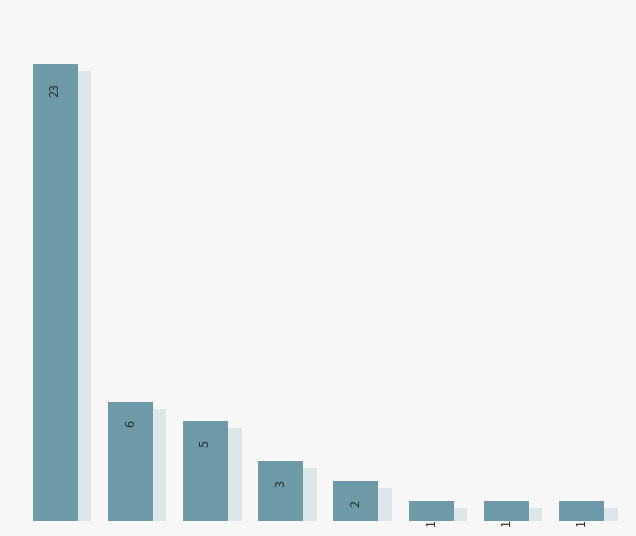

List the labels in order of value, smallest first.

5, 6, 7, 4, 3, 2, 1, 0